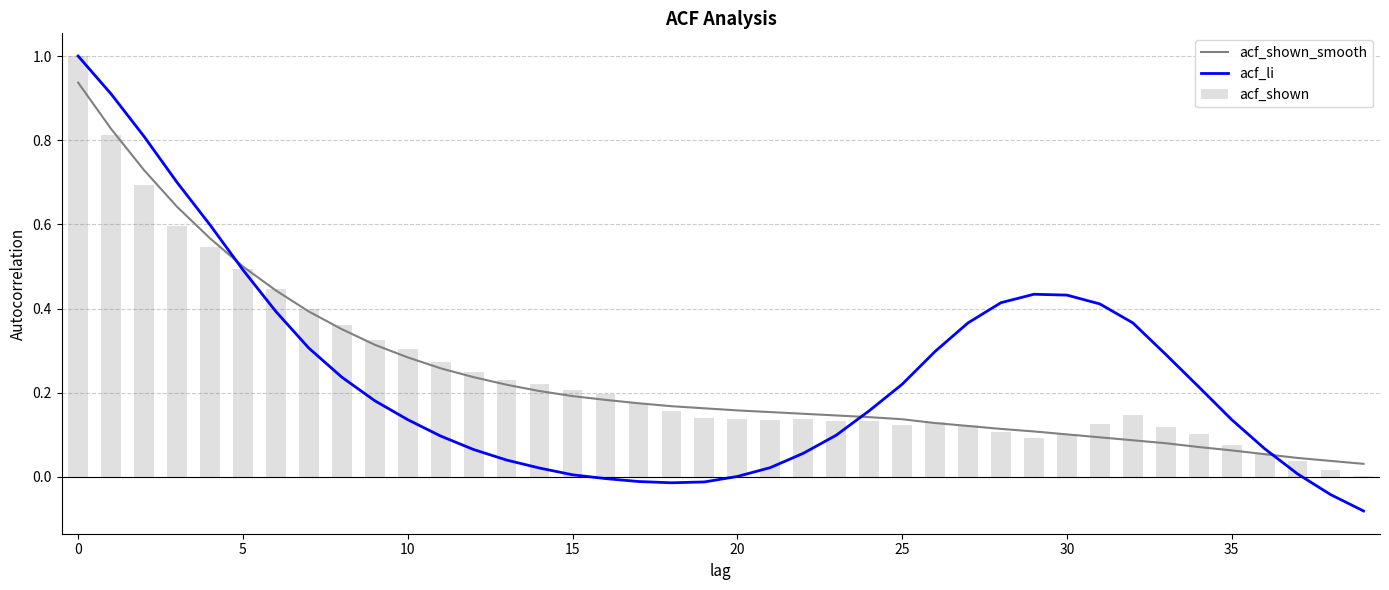

True or false: acf_li has a value of 0.1 at 25.

False